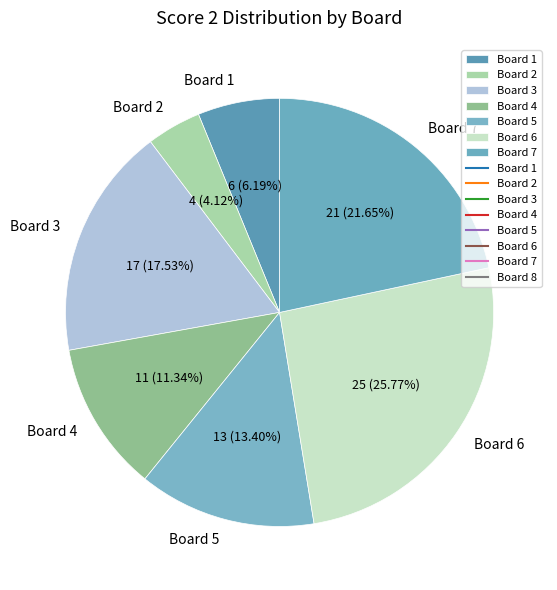

Is it true that Board 7 is 22% of the pie?

True